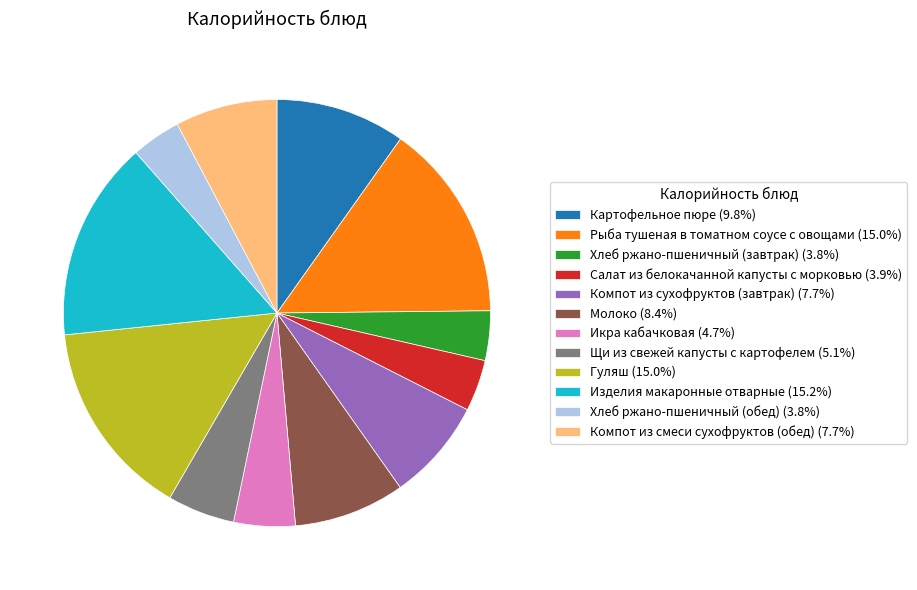

Does any single category account for the majority?

No